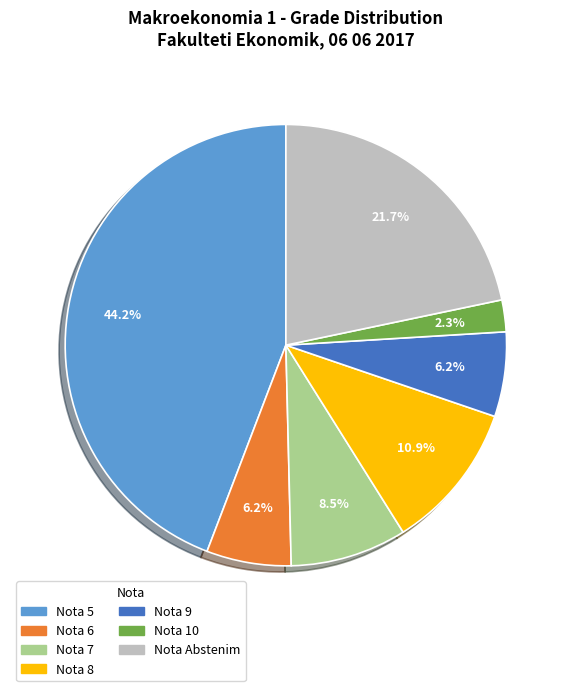

Does any single category account for the majority?

No